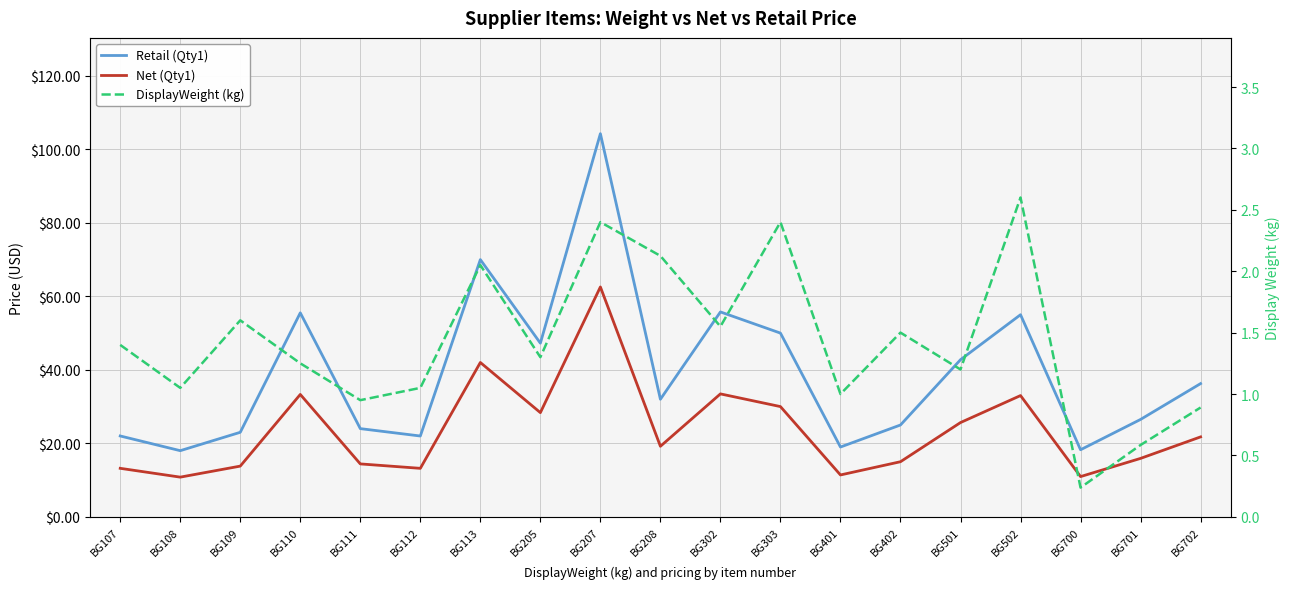

Which label corresponds to the smallest value in the chart?

BG700